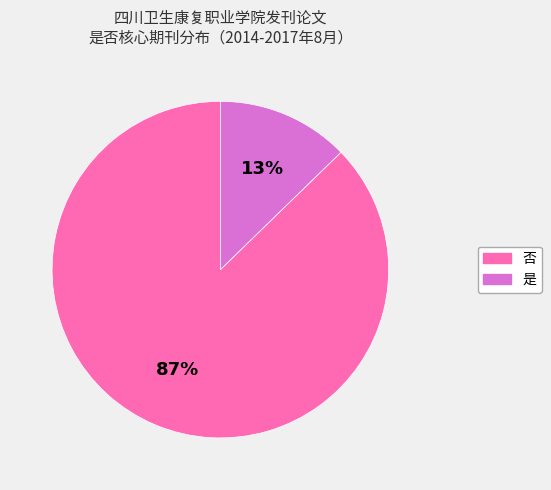

Count the number of slices in the pie.

2